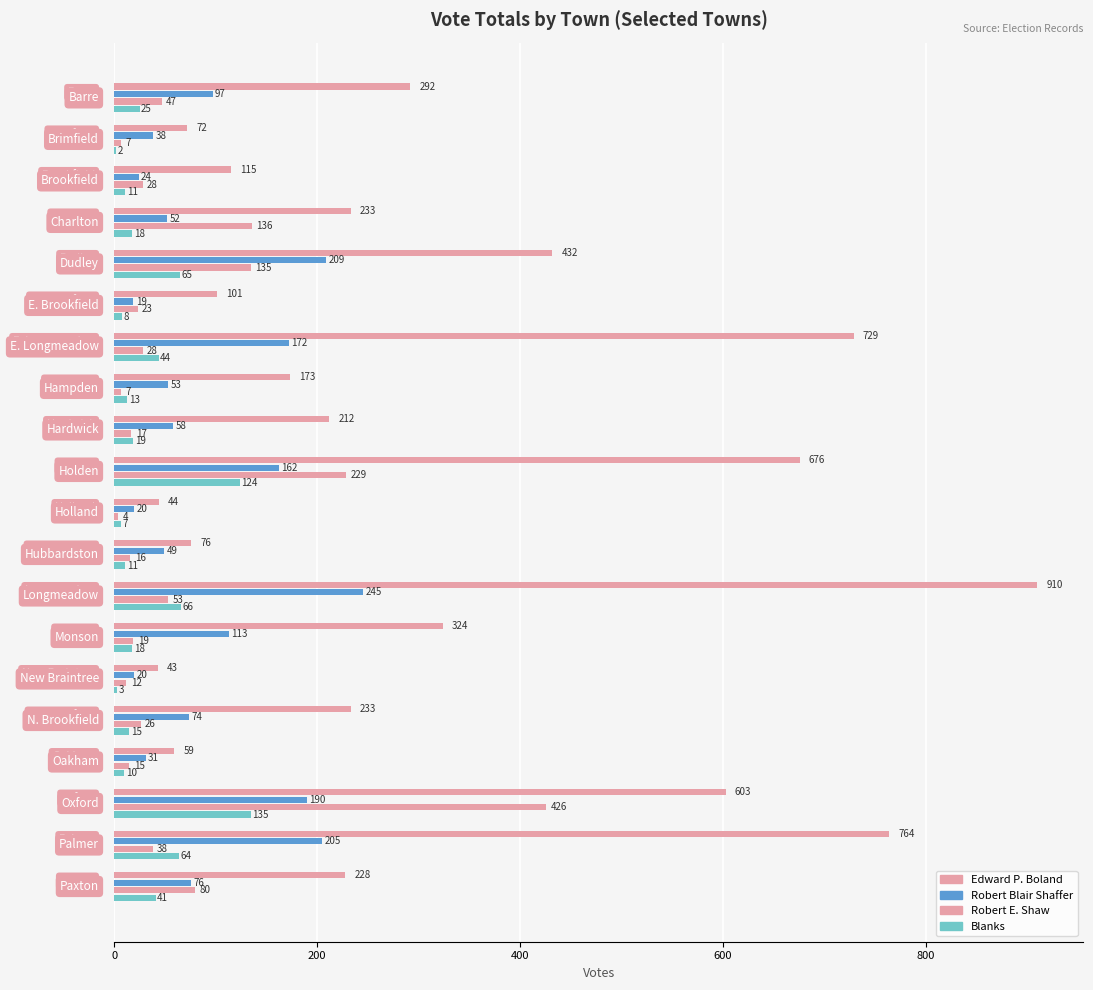

At how many categories does at least one series exceed 684?

3